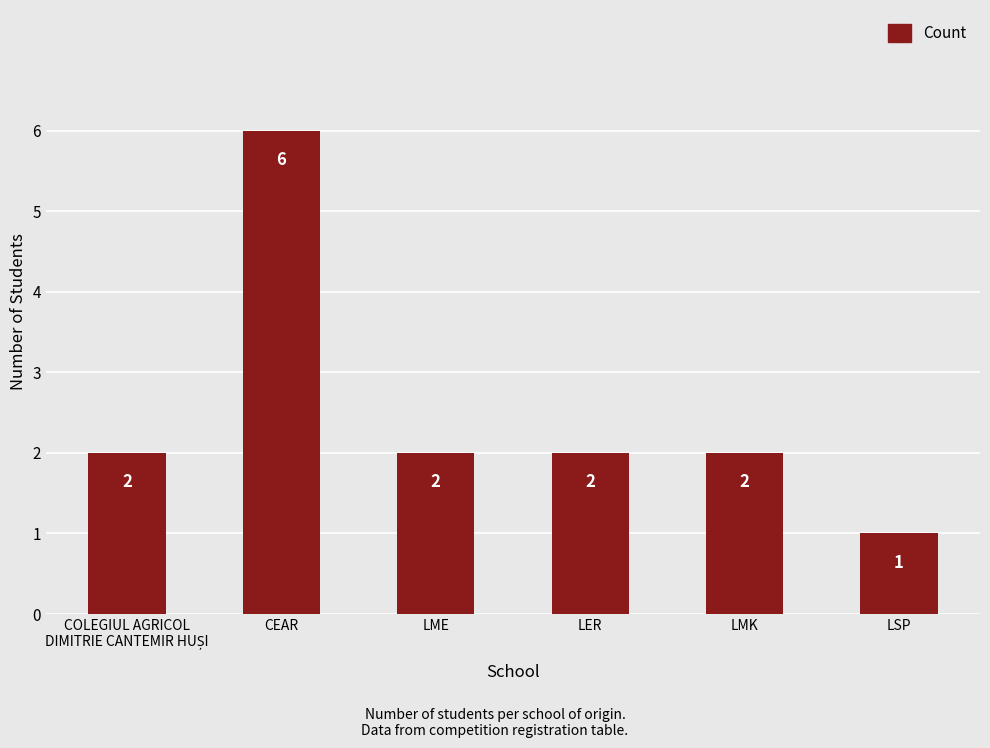

What is the change in value from LME to LSP?

-1